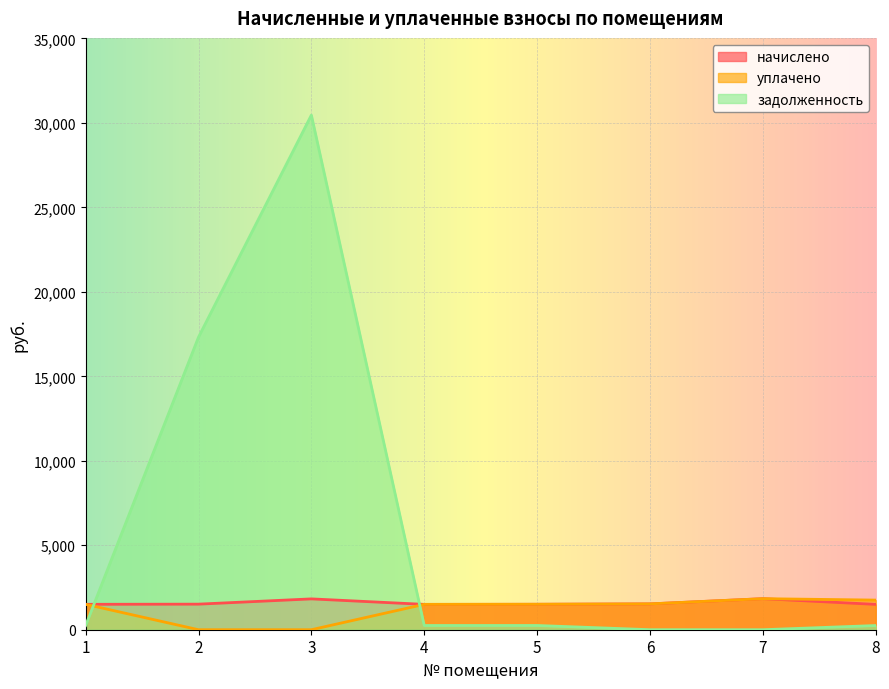

Reading left to right, list all the values displayed in this chart.

начислено: 1504.1	1513.7	1825.3	1501.0	1507.3	1529.6	1838.0	1501.0
уплачено: 1504.1	0.0	0.0	1501.0	1507.3	1529.6	1838.0	1754.0
задолженность: 250.7	17318.9	30464.6	250.2	251.2	1.0	0.0	247.8